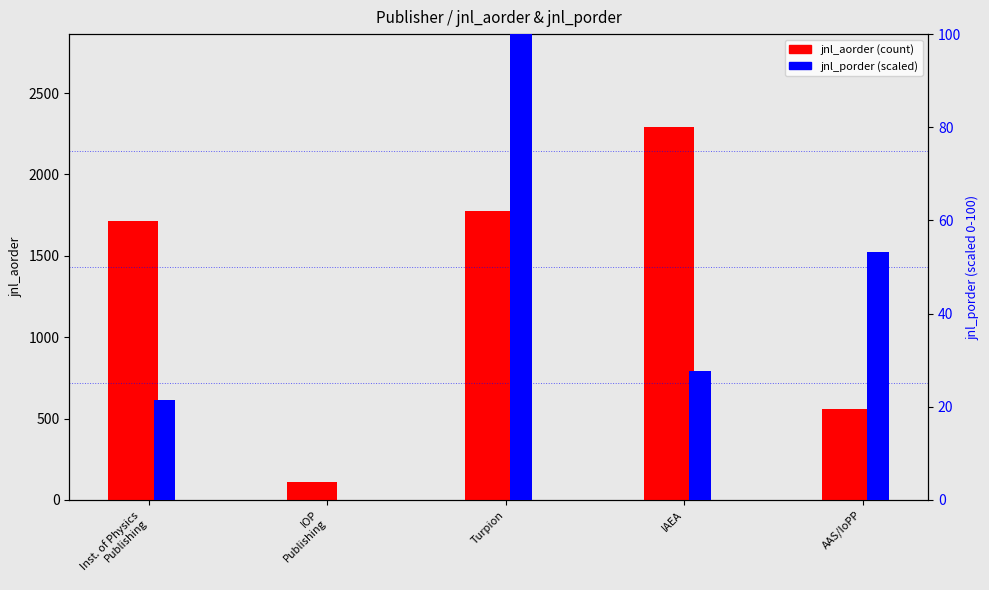

At which label is jnl_porder (scaled) closest to 50?

AAS/IoPP